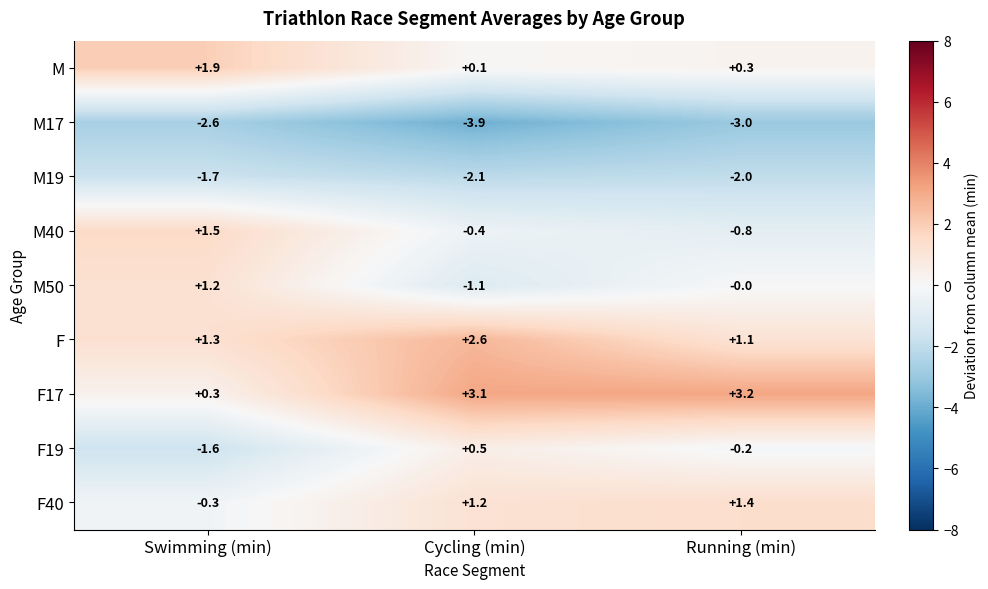

At which label does F19 reach its minimum?

Swimming (min)